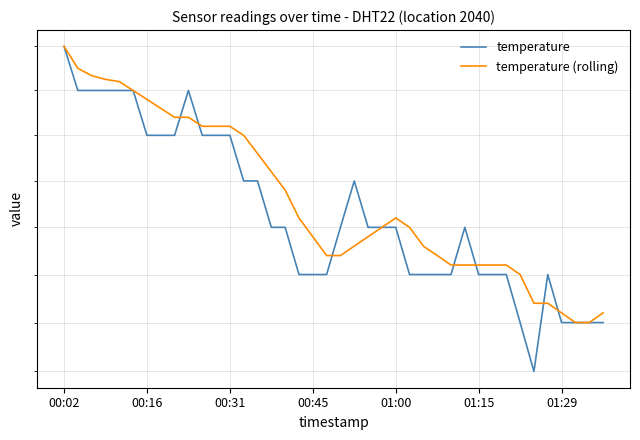

What position from the left is 01:15?

6